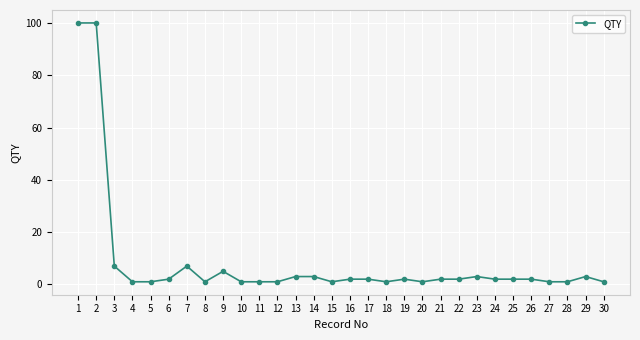

What is the maximum value shown in the chart?

100